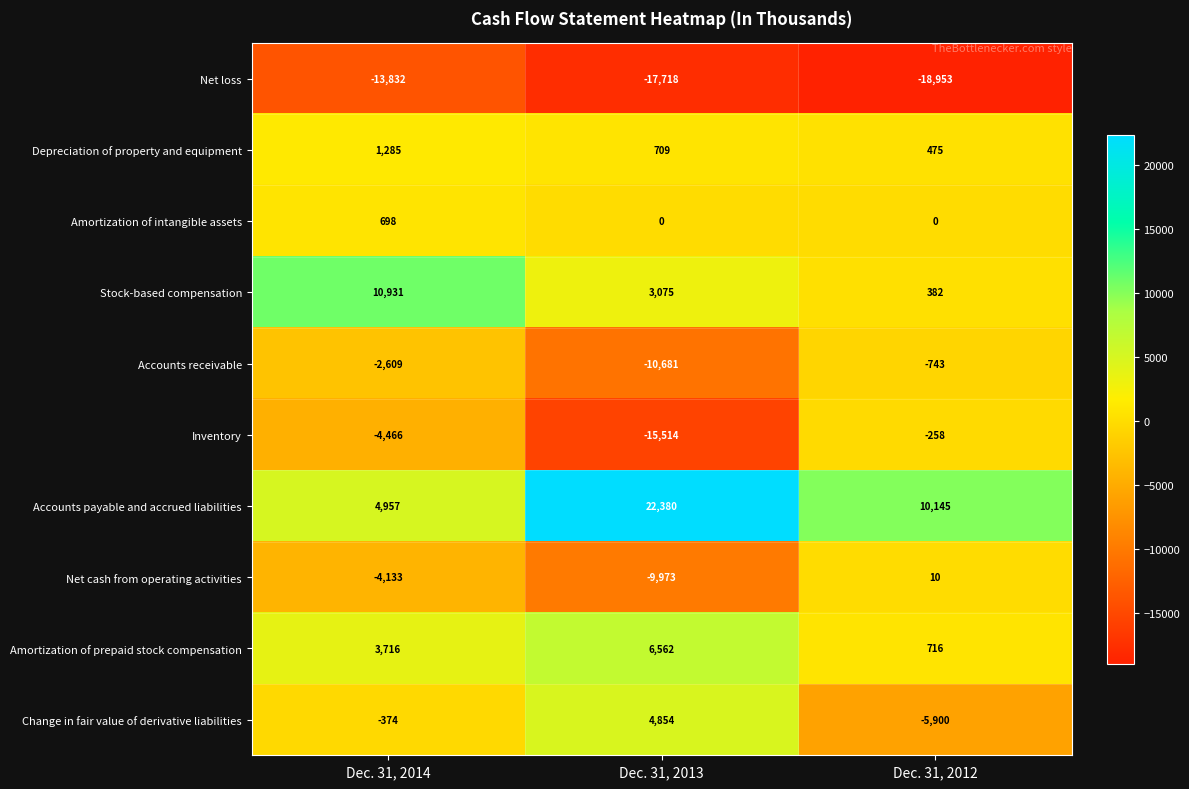

Where does the Change in fair value of derivative liabilities series first go above -374?

Dec. 31, 2013